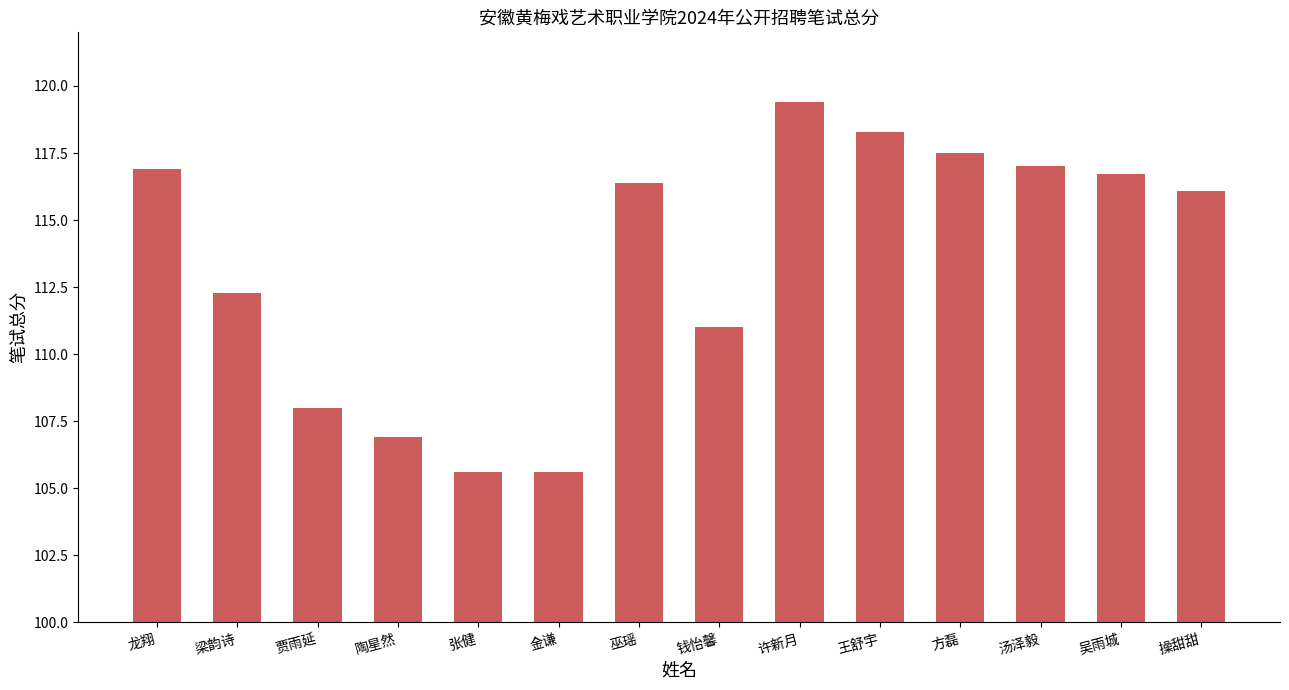

What position from the left is 钱怡馨?

8